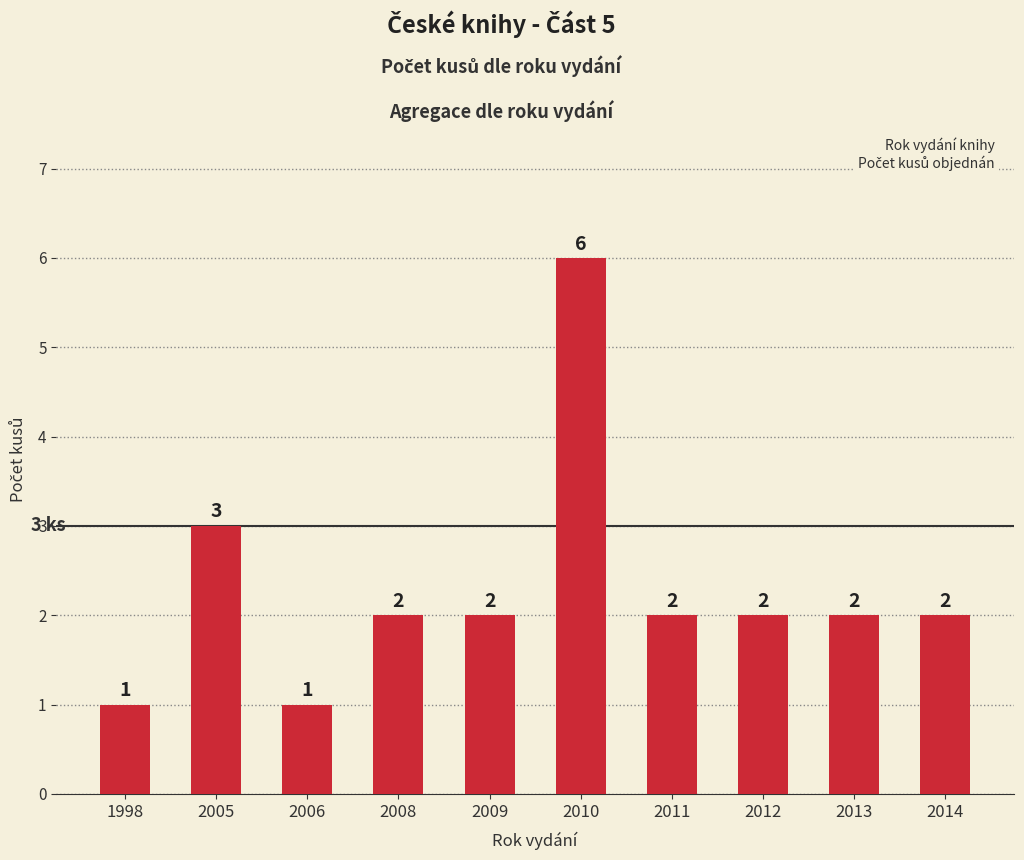

Count the values in the range 2 to 3.

7